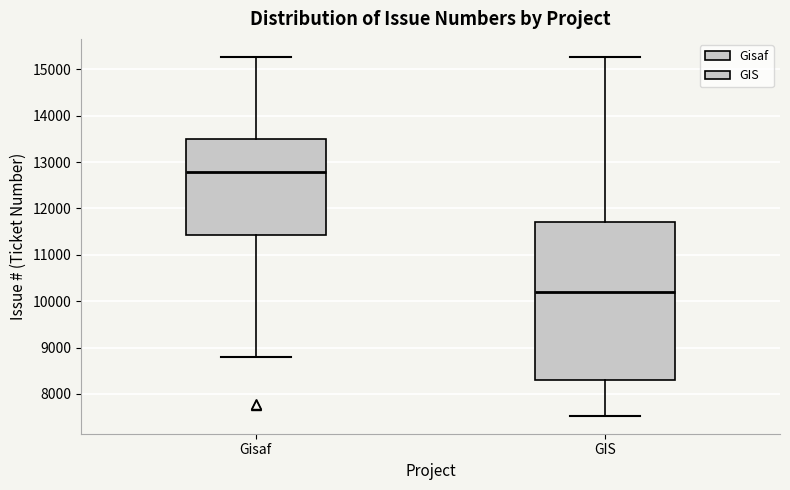

Which box's median line is the lowest?

GIS